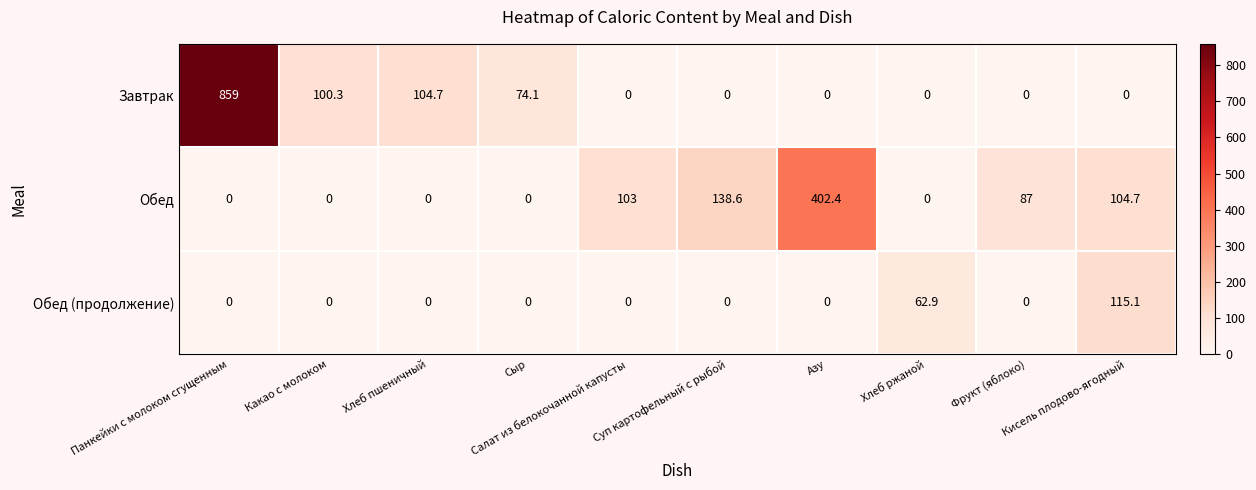

List the series in order of their overall mean, highest first.

Завтрак, Обед, Обед (продолжение)